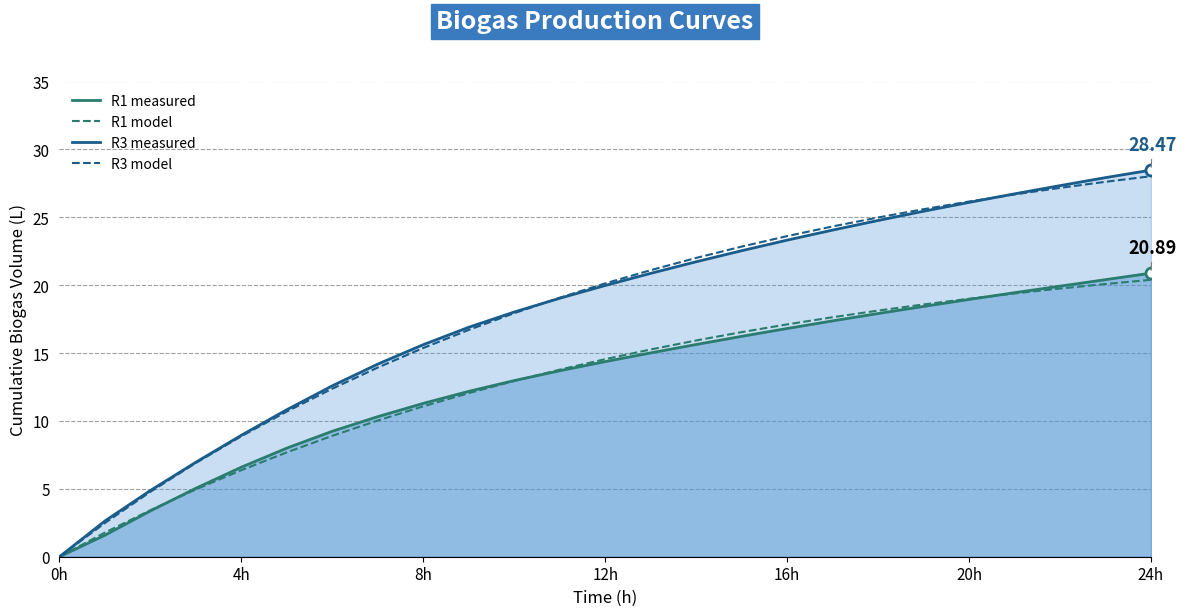

What is the spread (max minus min) of values at 4h?

2.6